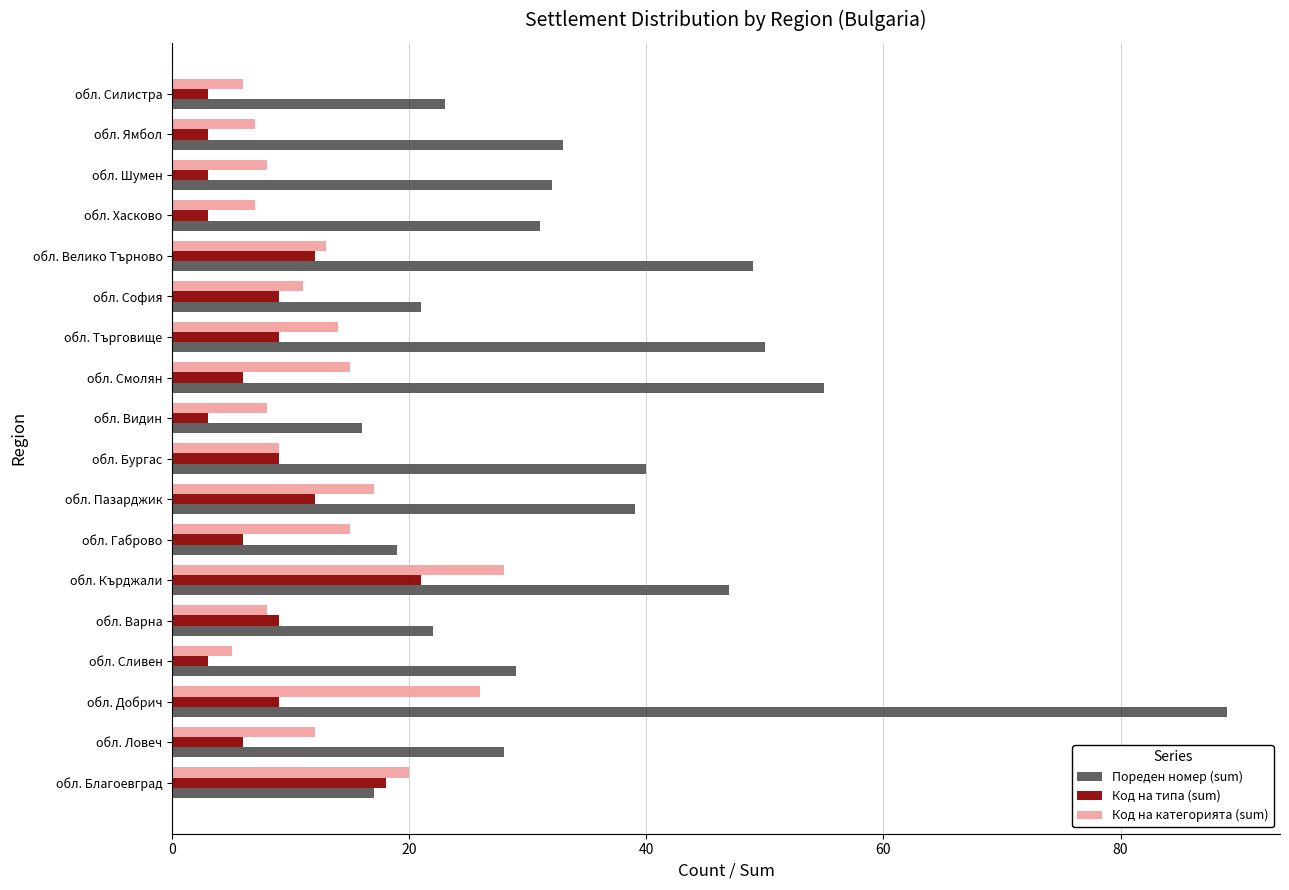

Is it true that Код на категорията (sum) equals 15 at обл. Габрово?

True